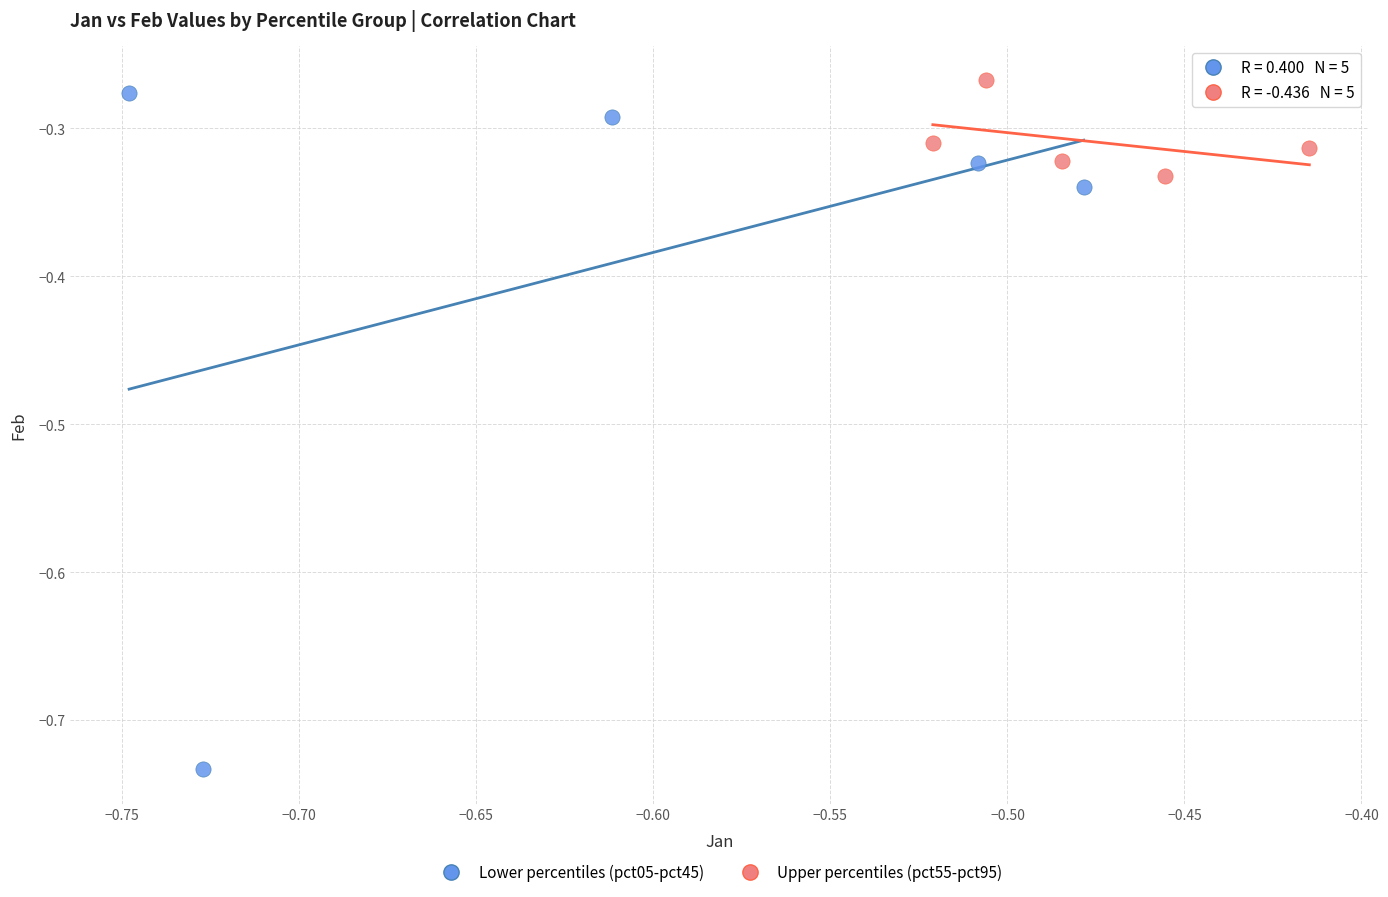

Which series reaches the minimum Y coordinate?

Lower percentiles (pct05-pct45)